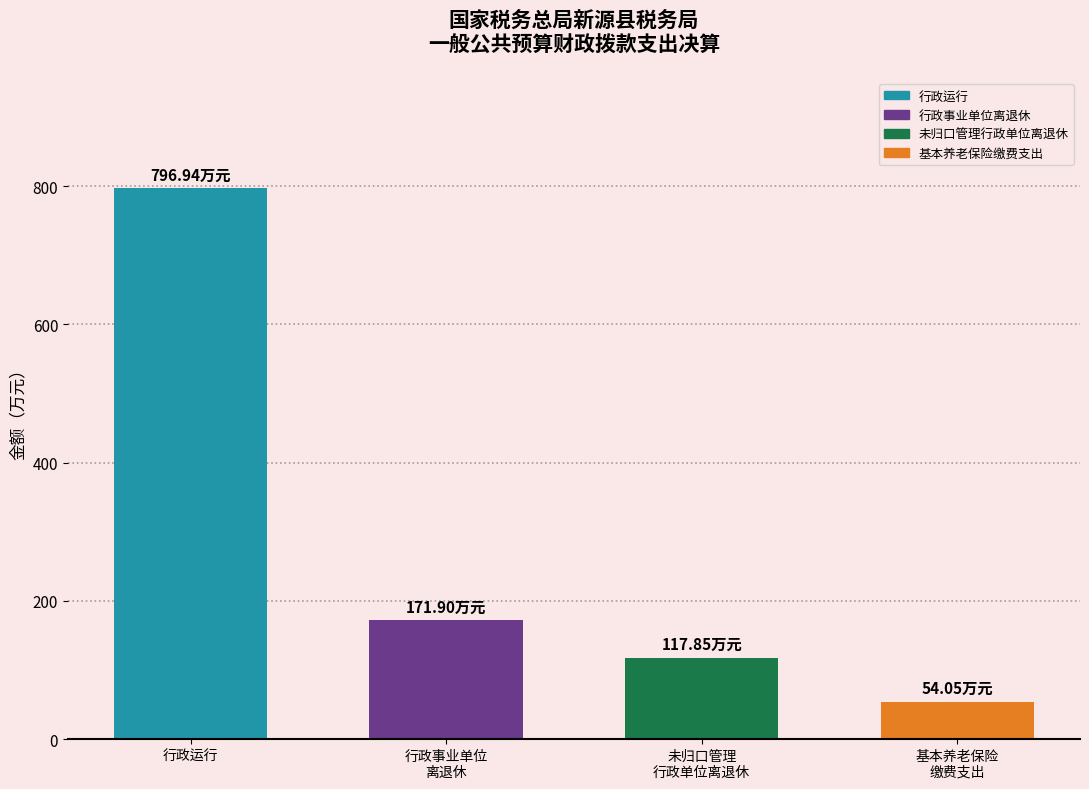

Rank the categories by value from lowest to highest.

机关事业单位基本养老保险缴费支出, 未归口管理的行政单位离退休, 行政事业单位离退休, 行政运行